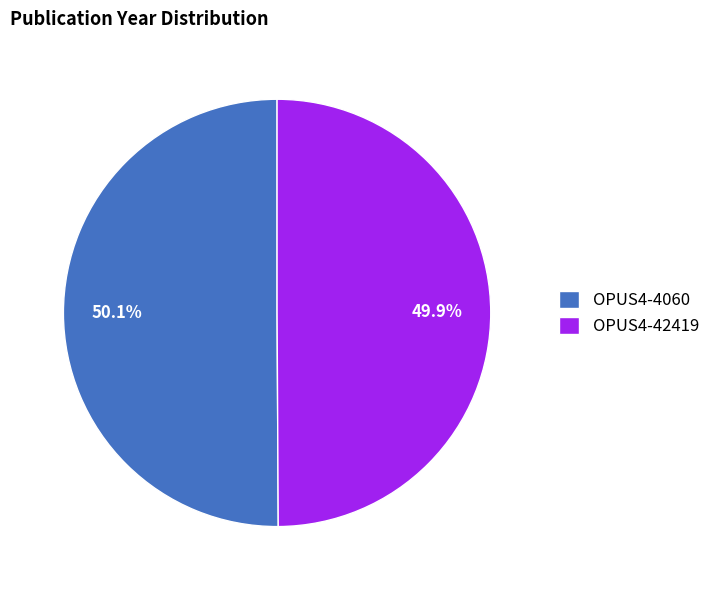

Approximately how many times larger is the value at OPUS4-4060 compared to OPUS4-42419?

1.0